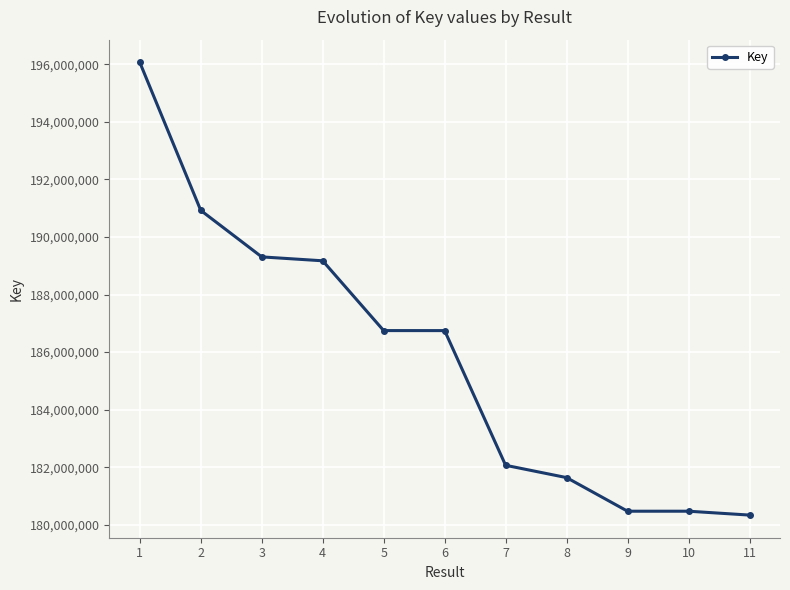

What is the maximum value shown in the chart?

196064168